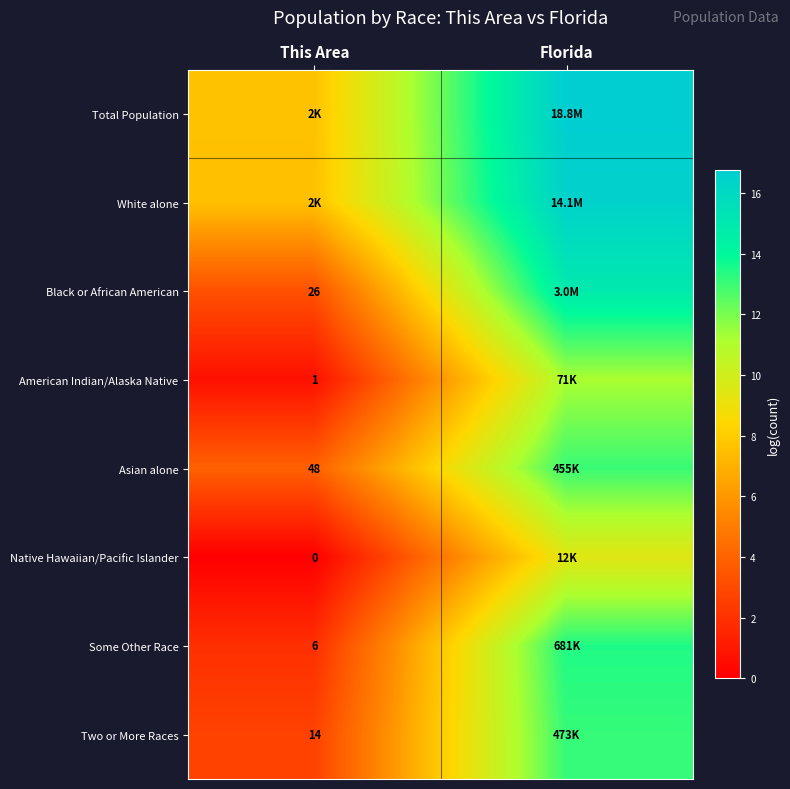

At which label does Black or African American first exceed 14?

Florida